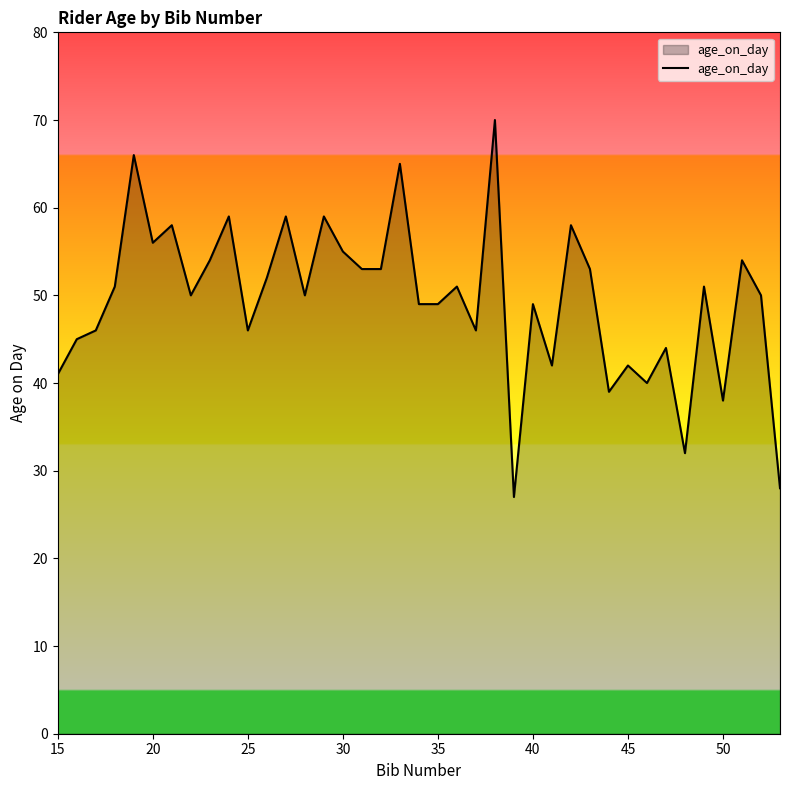

What is the difference between the maximum and second lowest values?

42